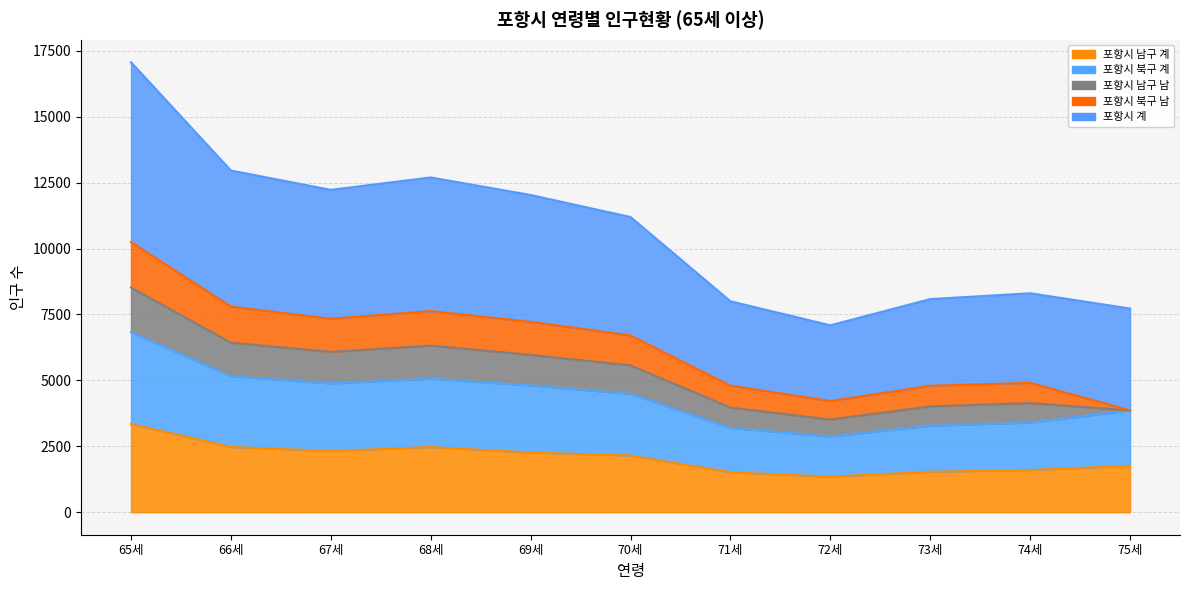

Which series changed the most between 69세 and 75세?

포항시 계